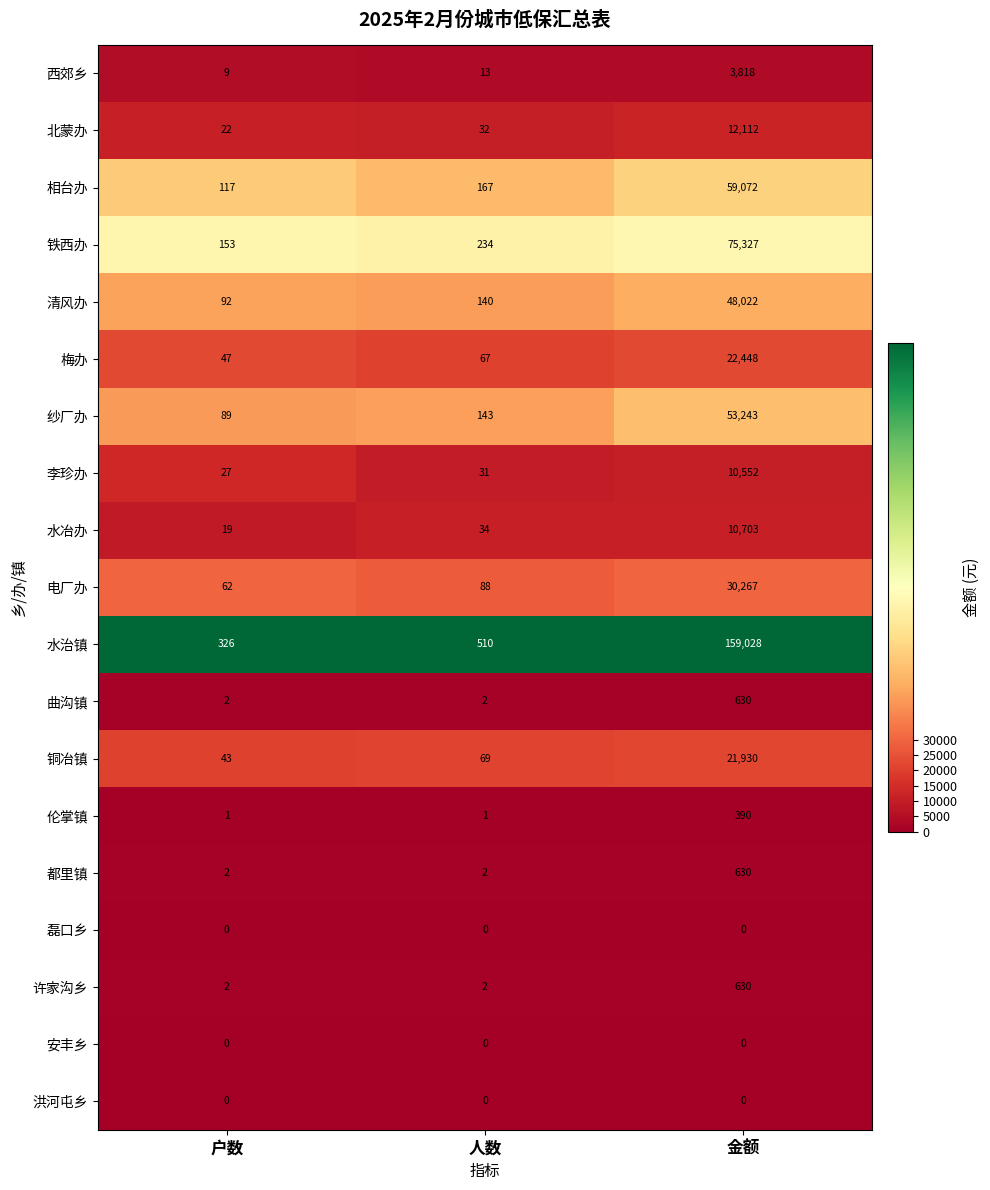

What is the difference between the highest and lowest values at 人数?

510